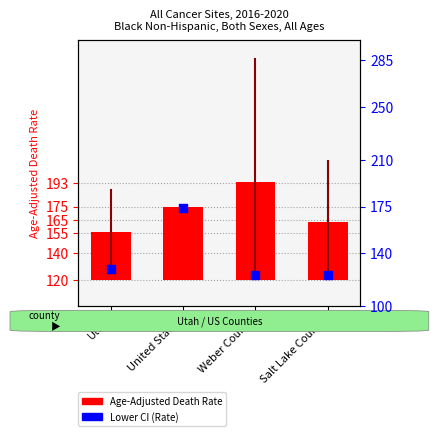

Approximately how many times larger is the value at Salt Lake County compared to Utah?

1.0